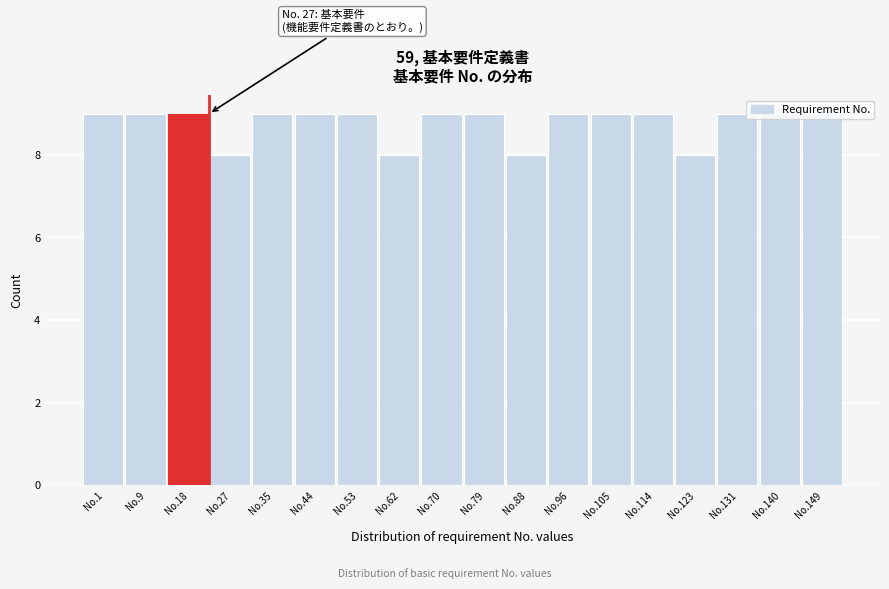

What is the value of the 2nd bar from the left?

9